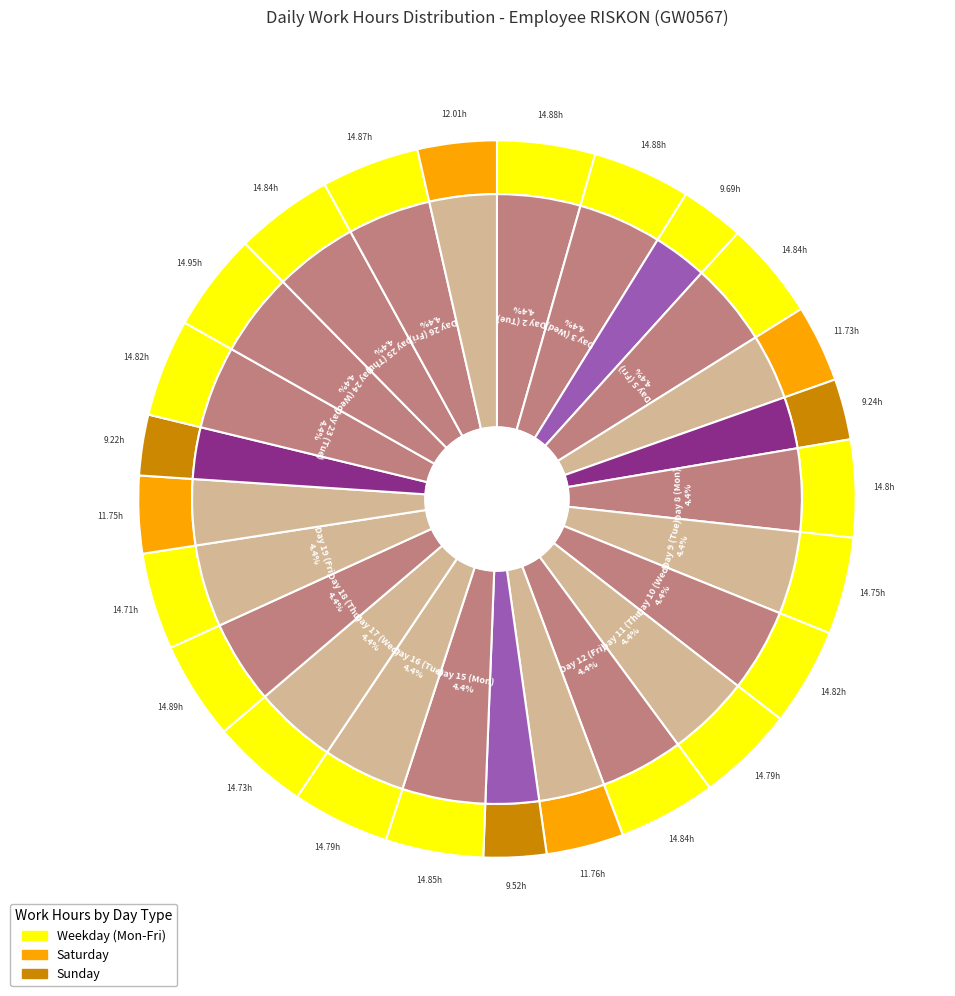

What is the smallest slice in the pie chart?

Day 21 (Sun)